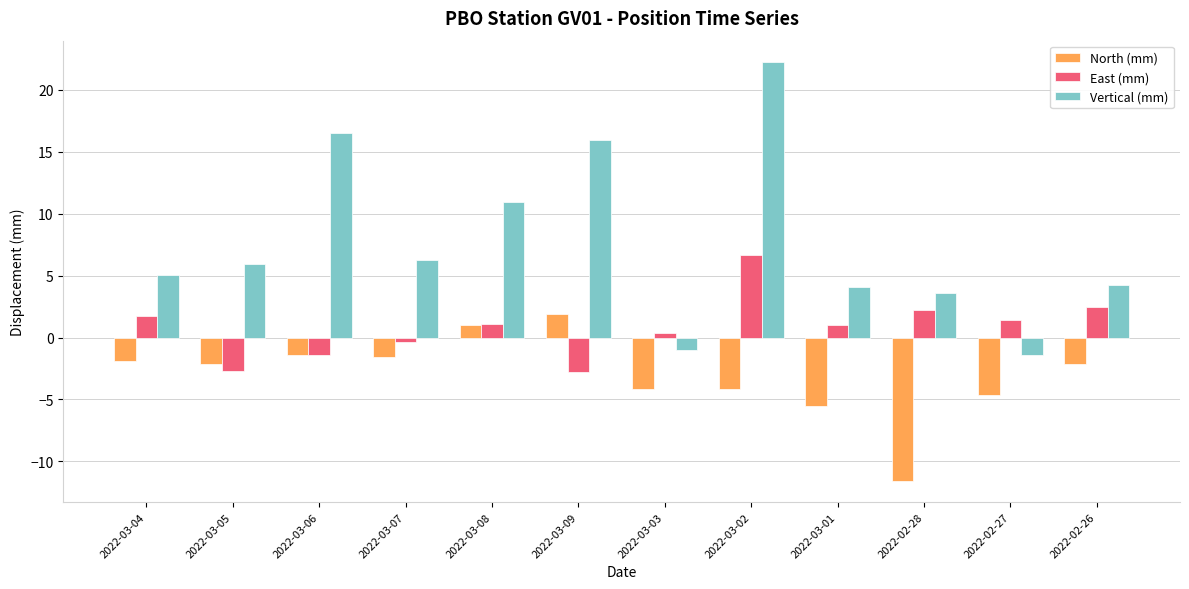

Is it true that North (mm) equals 1.0 at 2022-03-08?

True